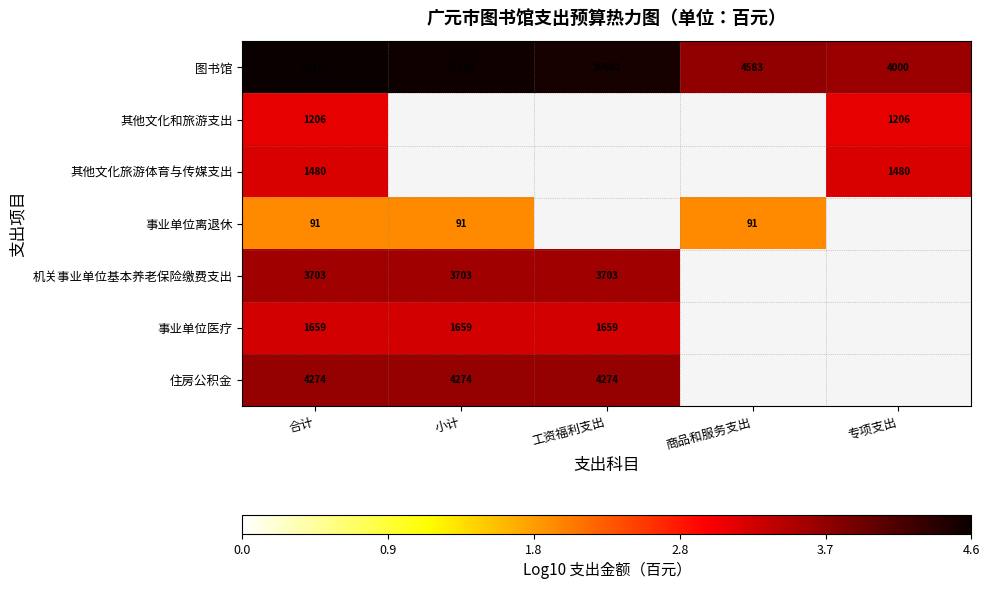

Between 合计 and 工资福利支出, which is larger?

合计